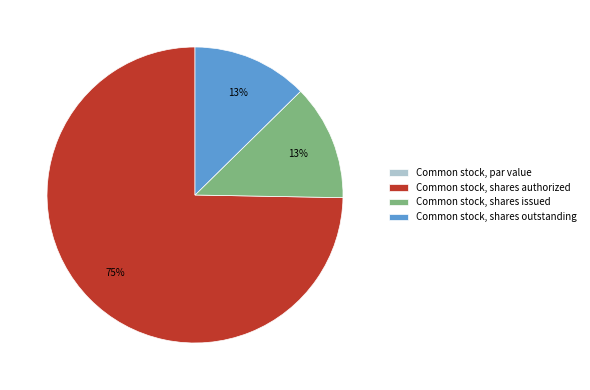

The Common stock, shares issued slice represents 22% of the pie. True or false?

False